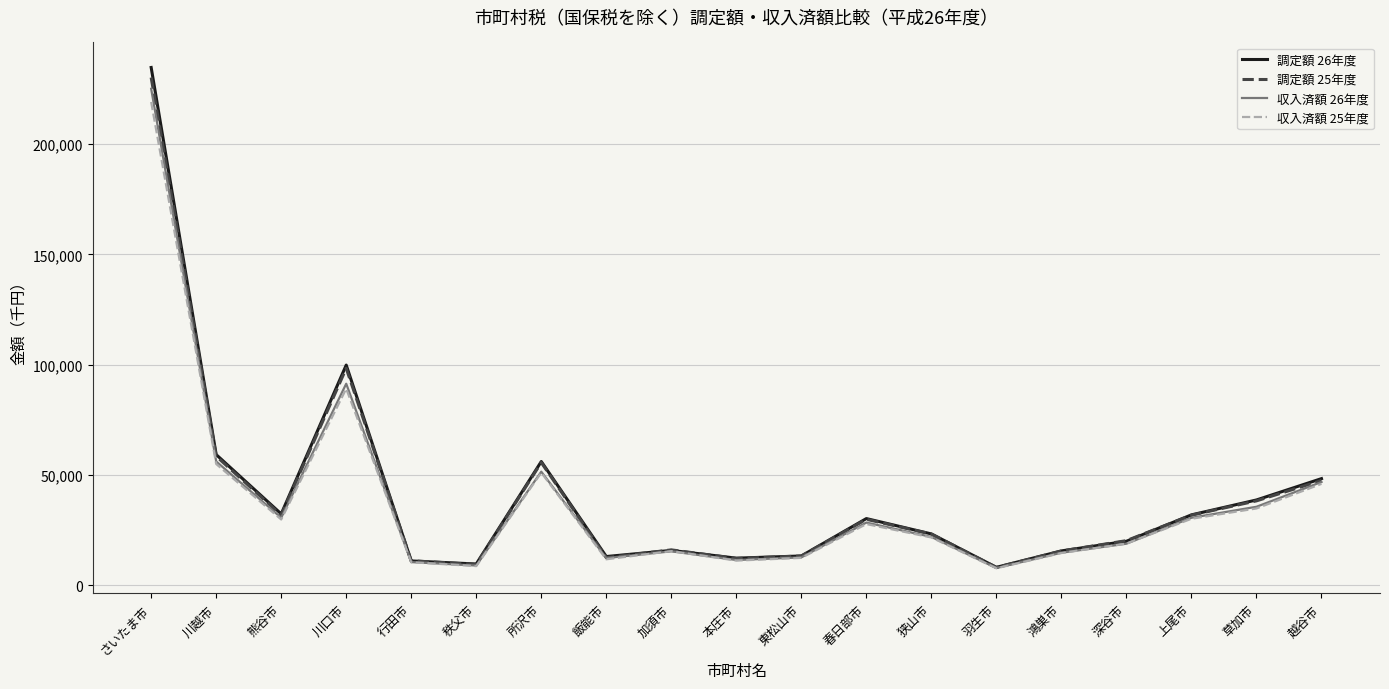

Does the chart have visible grid lines?

Yes